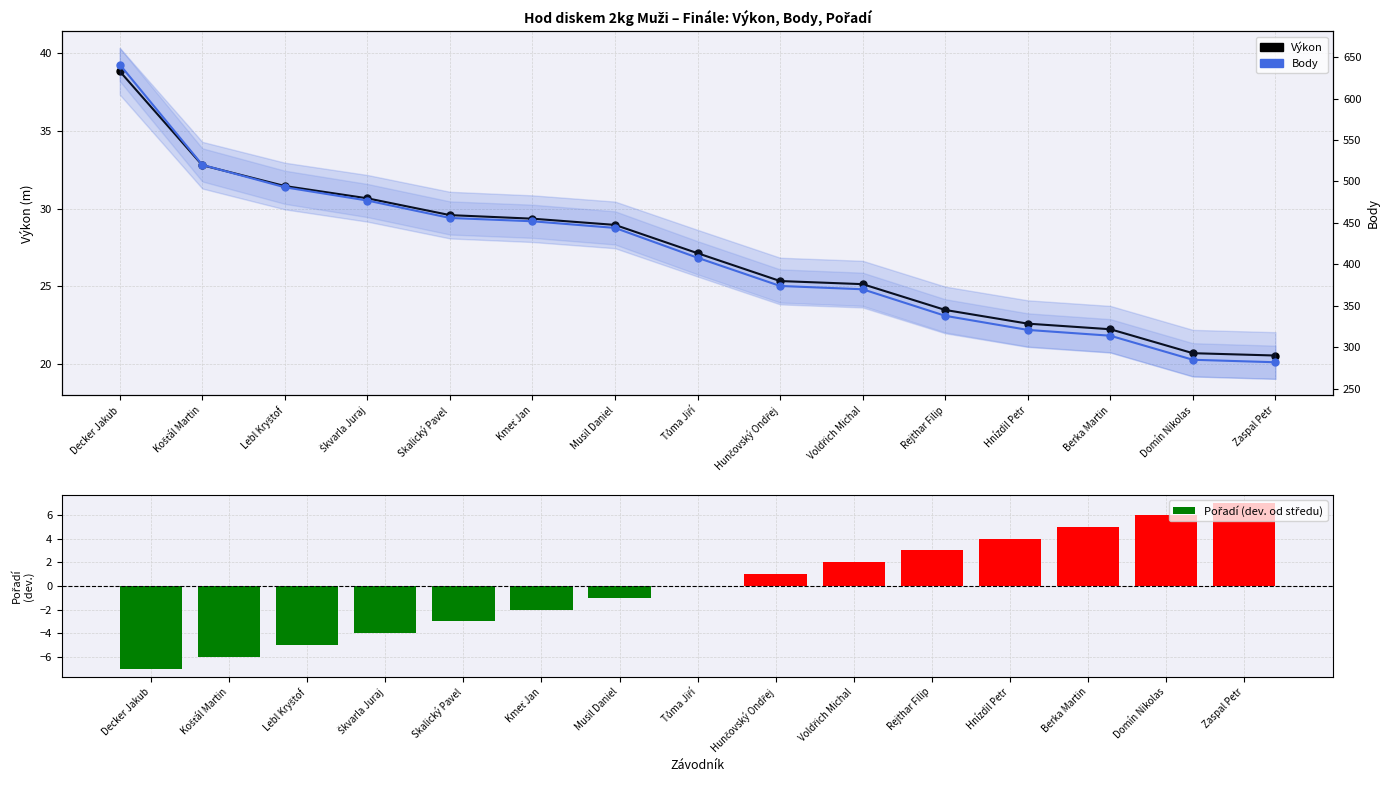

What is the total value across all series at Musil Daniel?

471.9